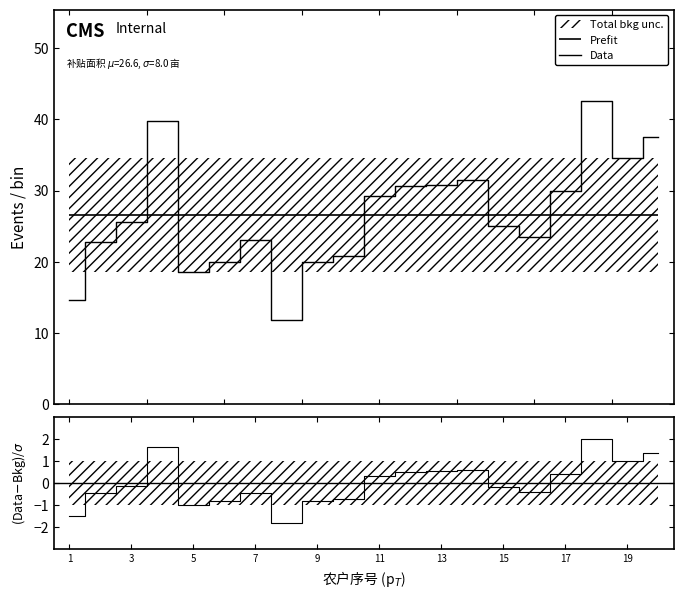

What is the lowest value of the Data series?

11.8